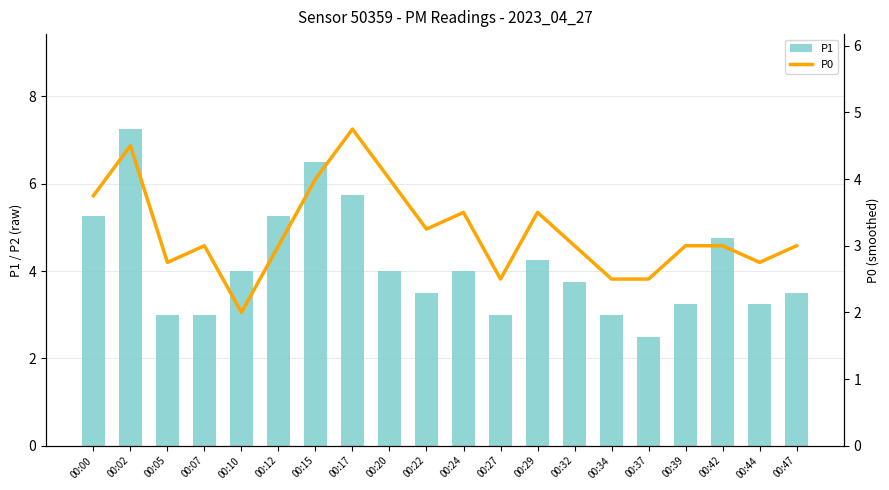

Is the value of P1 at 00:10 greater than the value of P0 at 00:37?

Yes